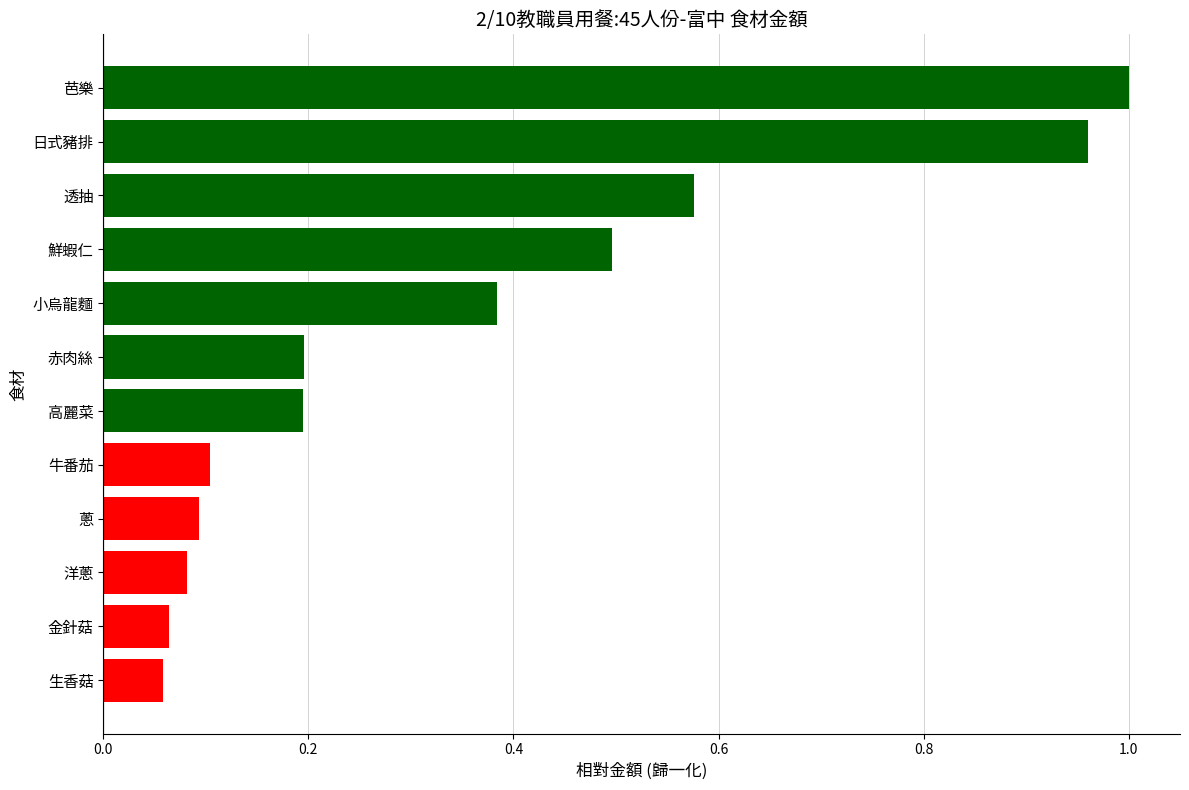

Are the bars horizontal?

Yes